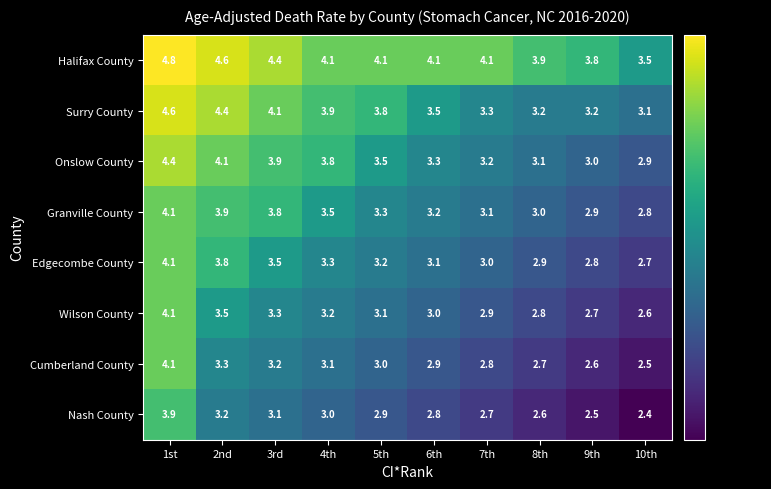

True or false: Cumberland County has a value of 2.5 at 10th.

True